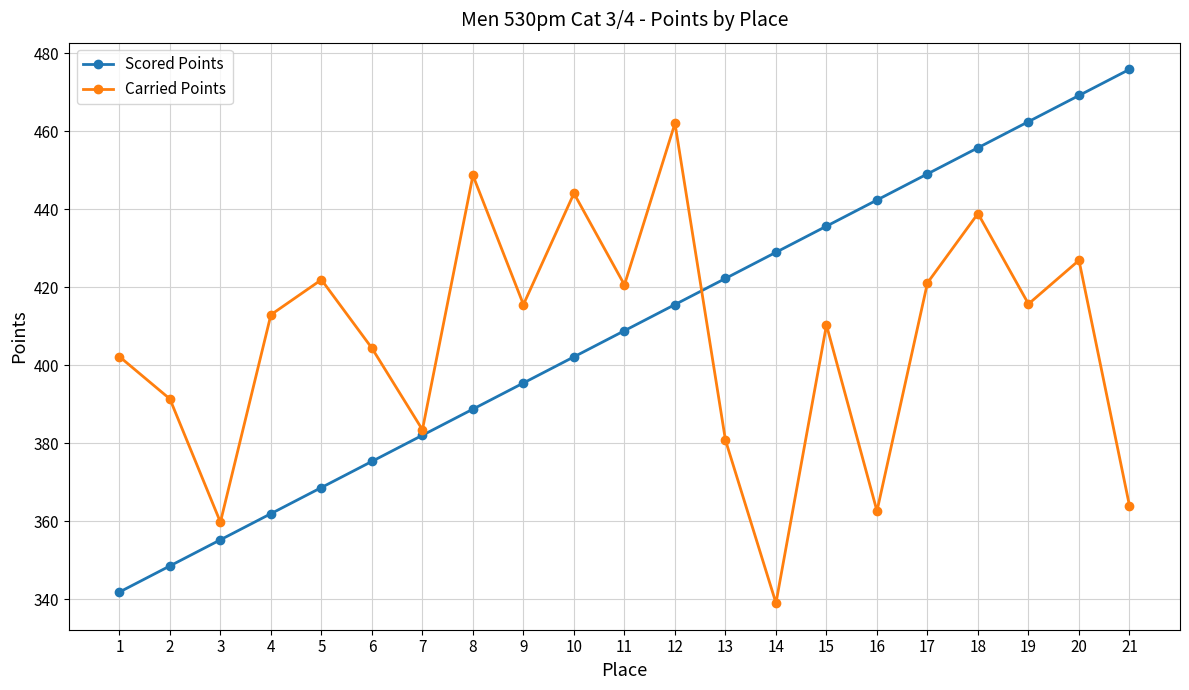

Rank the series by their average value, from lowest to highest.

Carried Points, Scored Points